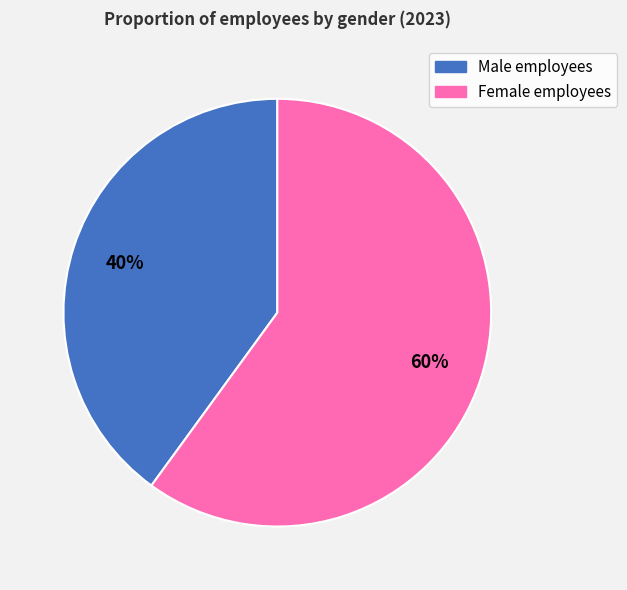

Is the sum of Female employees and Male employees greater than half?

Yes